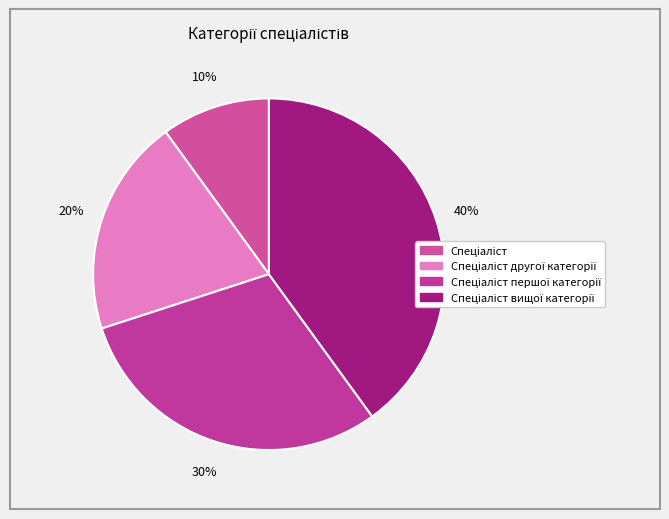

Does Спеціаліст першої категорії account for over 50% of the chart?

No